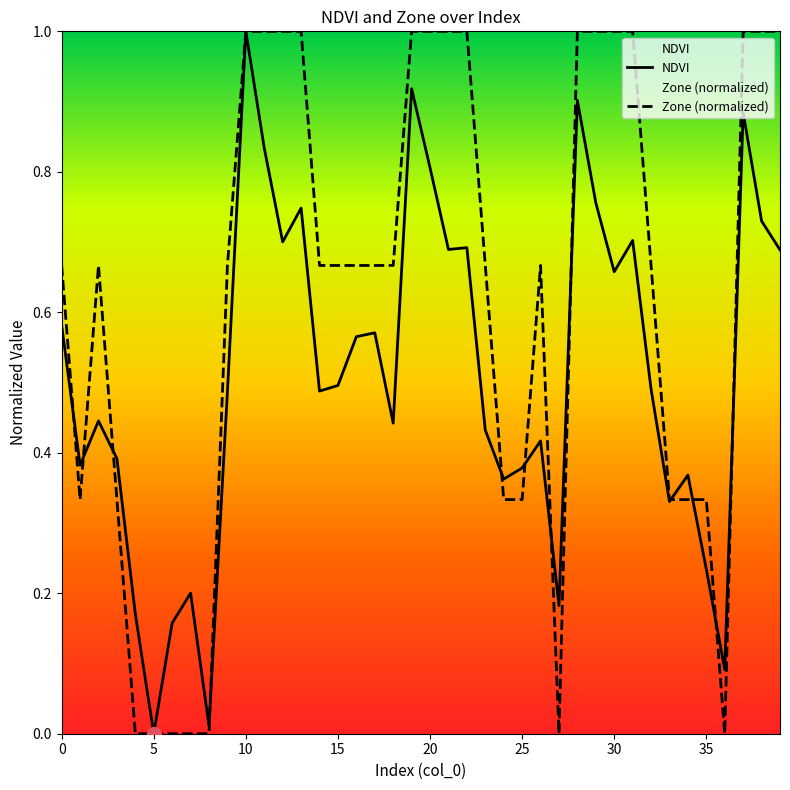

At which category is the sum across all series the highest?

10